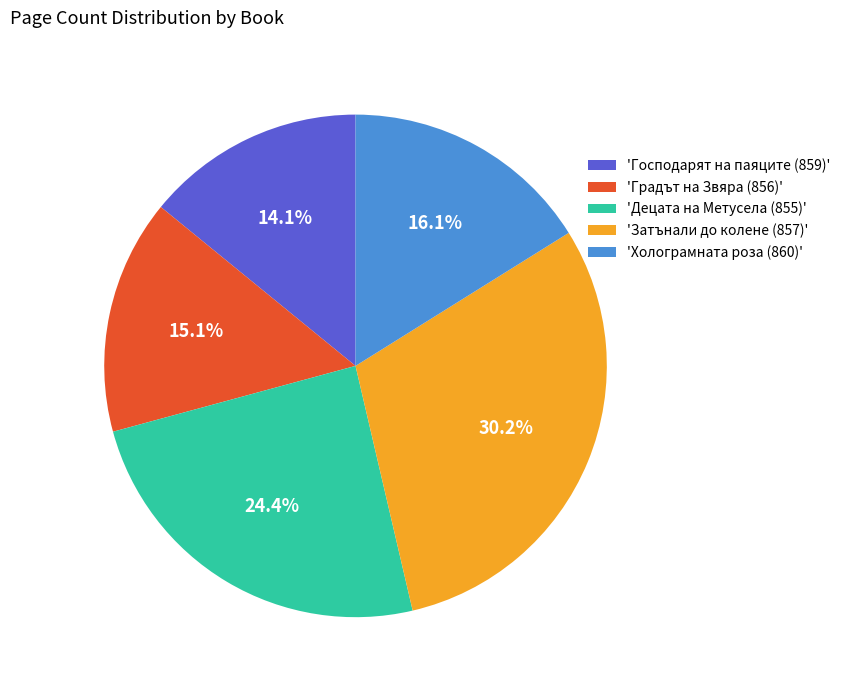

Rank the categories by value from highest to lowest.

'Затънали до колене (857)', 'Децата на Метусела (855)', 'Холограмната роза (860)', 'Градът на Звяра (856)', 'Господарят на паяците (859)'